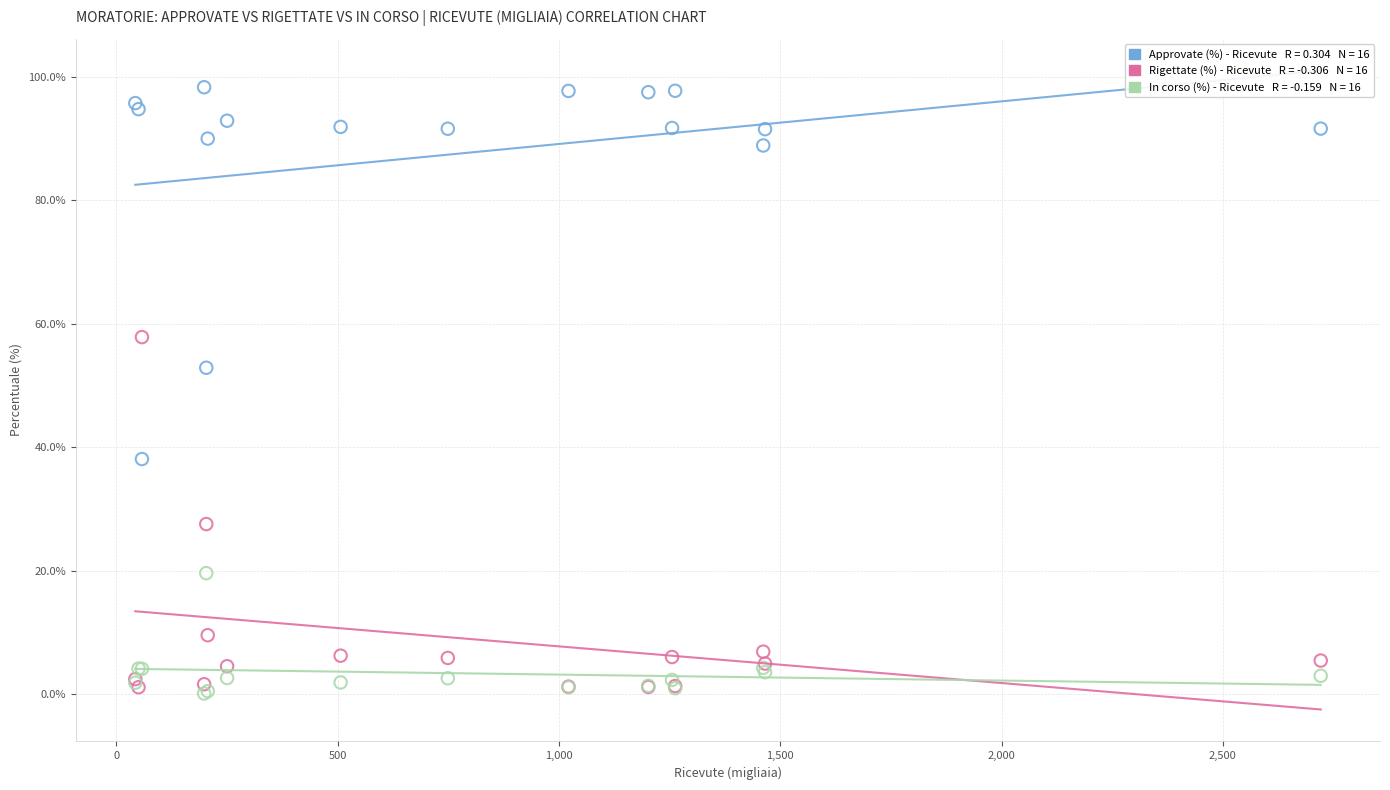

Across all series, what Y value is closest to 49?

52.9